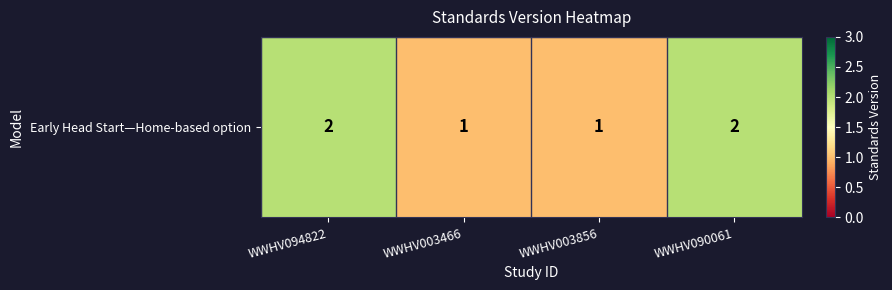

List the labels in order of value, smallest first.

WWHV003466, WWHV003856, WWHV094822, WWHV090061